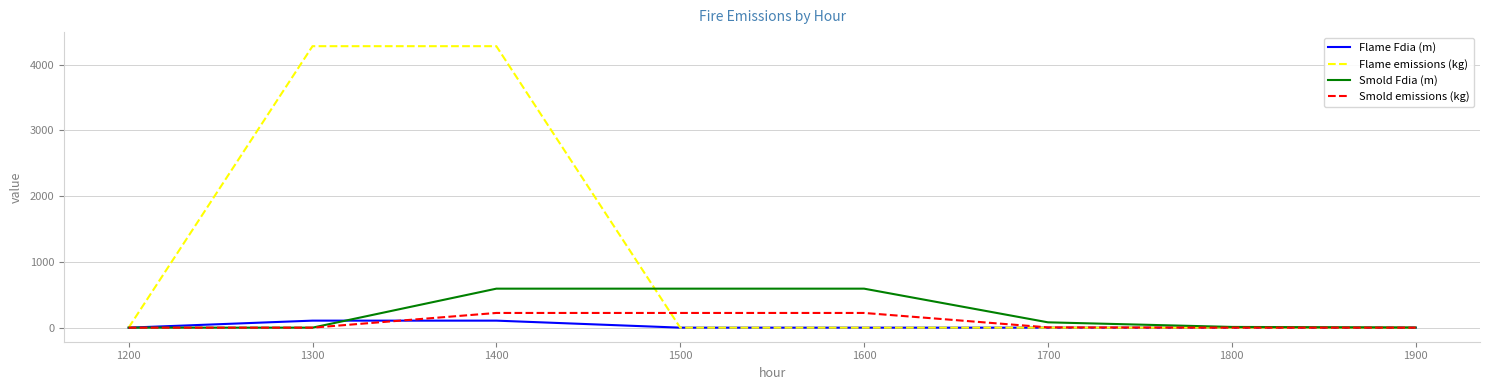

What value does the Smold emissions (kg) series have at 1500?

223.6